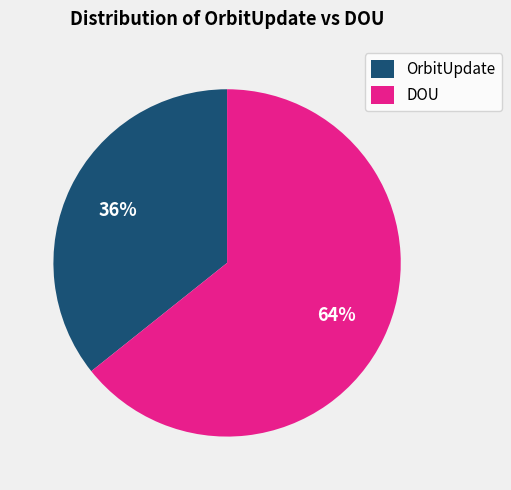

Is there a majority slice in this chart?

Yes